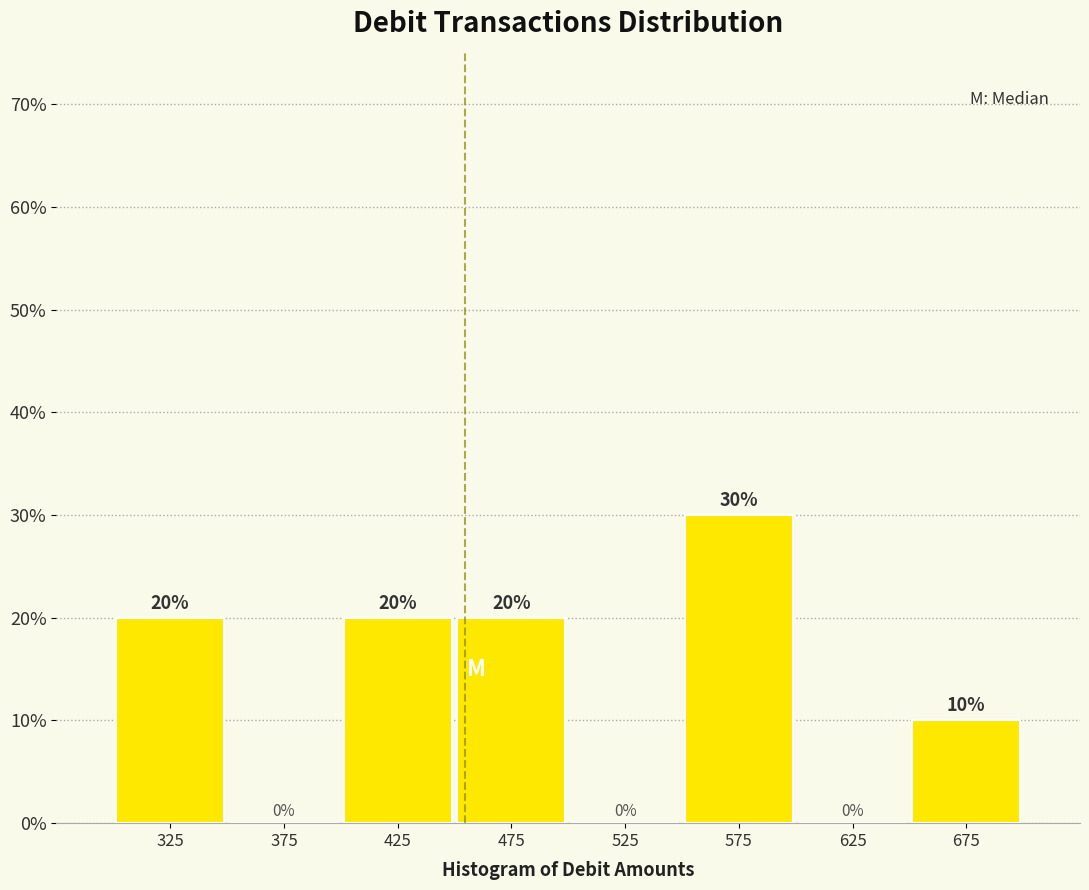

Over which range of the x-axis is the bar tallest?

550 to 600